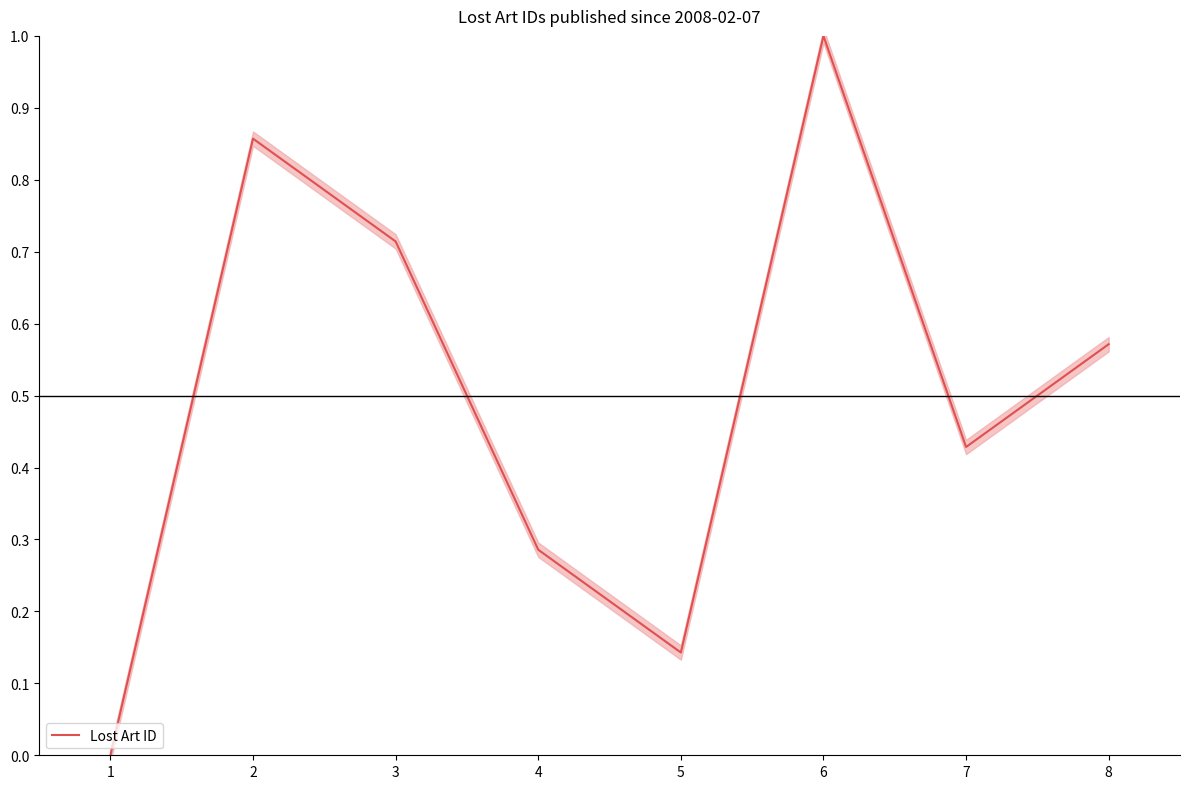

The value at 3 is 0.7. True or false?

True